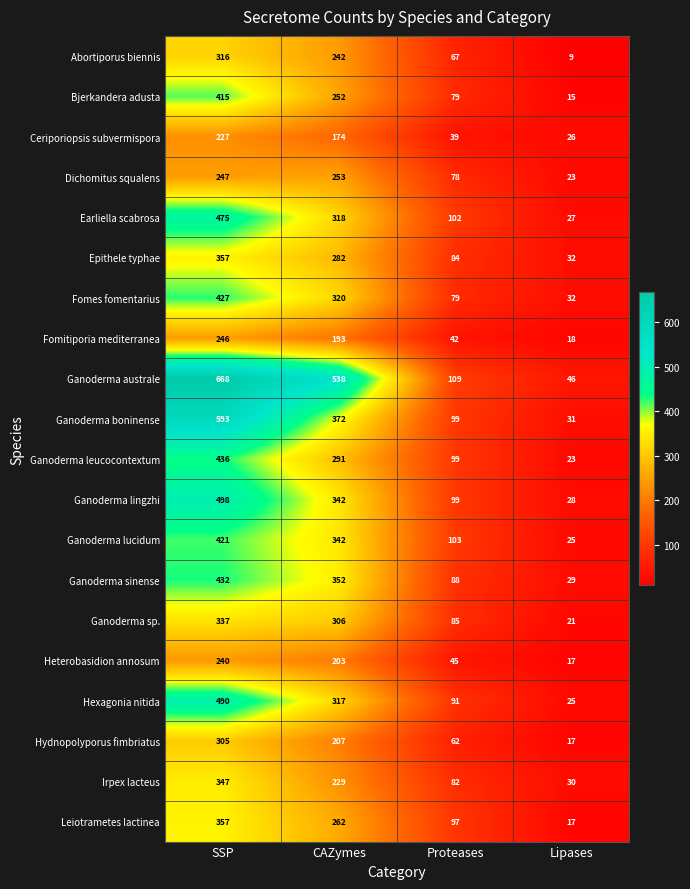

The Ganoderma boninense series shows 35 at Proteases. True or false?

False